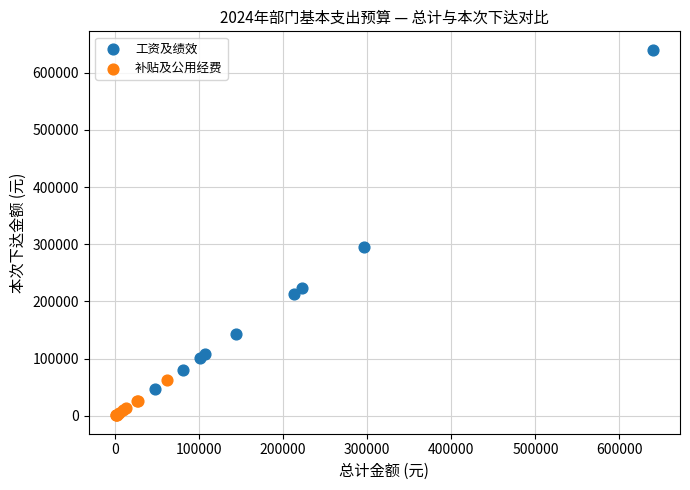

What are all the series names shown in the legend?

工资及绩效, 补贴及公用经费